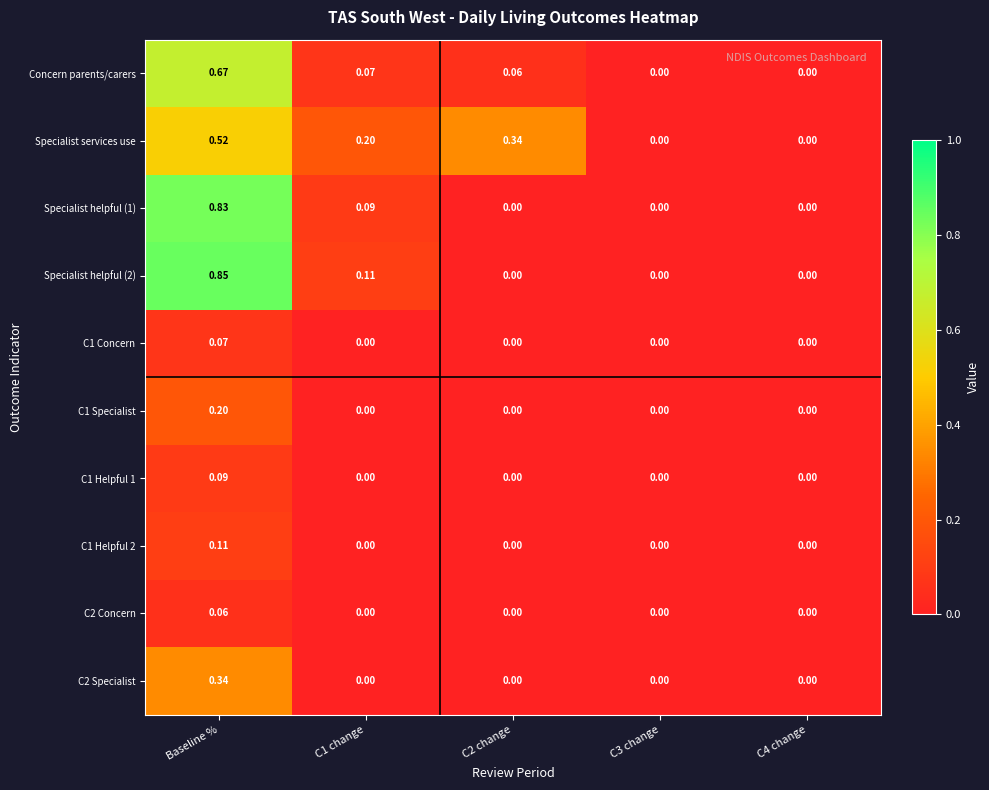

Which category has the highest value across all series?

Baseline %